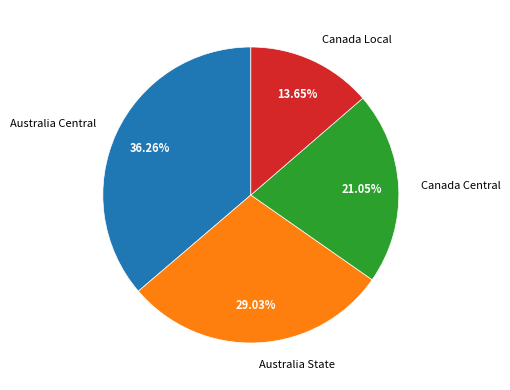

How many slices are in this pie chart?

4